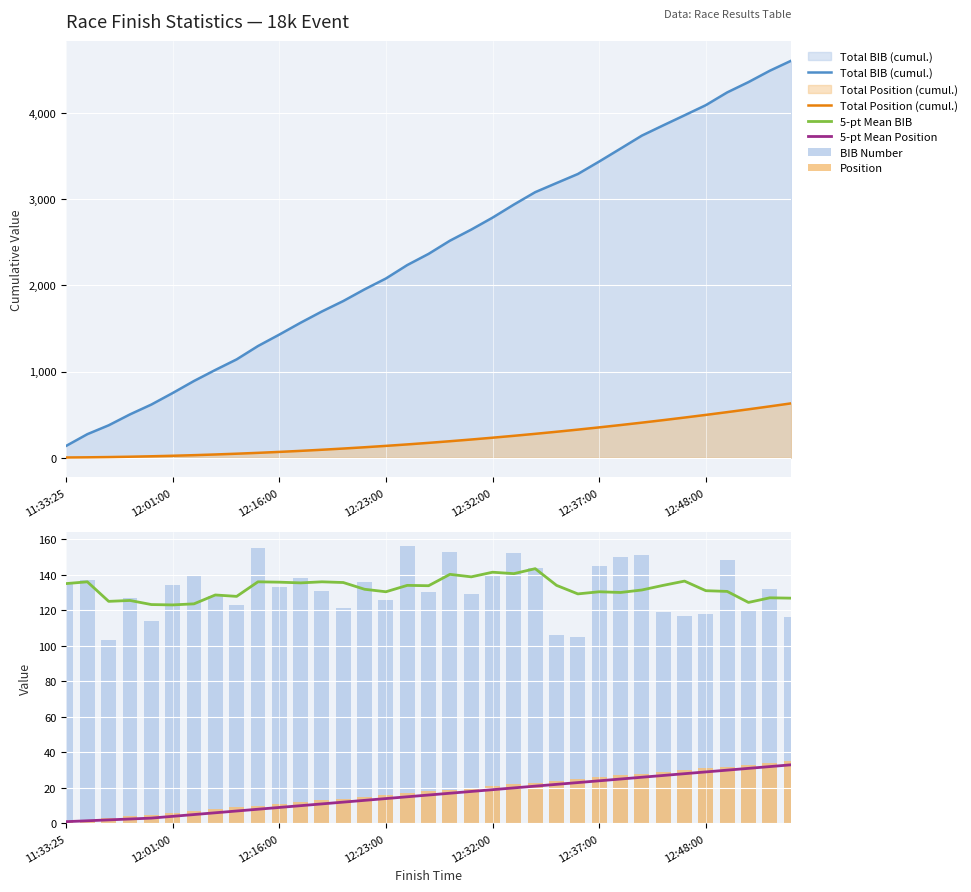

True or false: Total Position (cumul.) and Total BIB (cumul.) cross at least once.

False